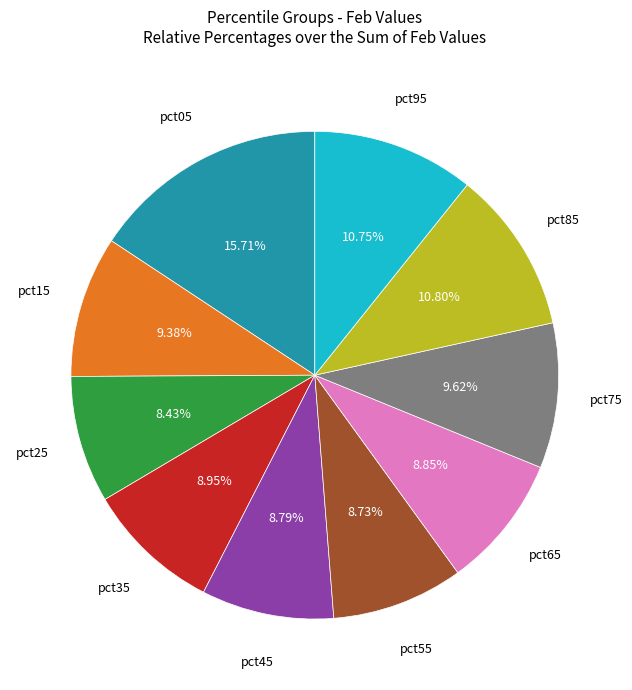

Count the number of slices in the pie.

10